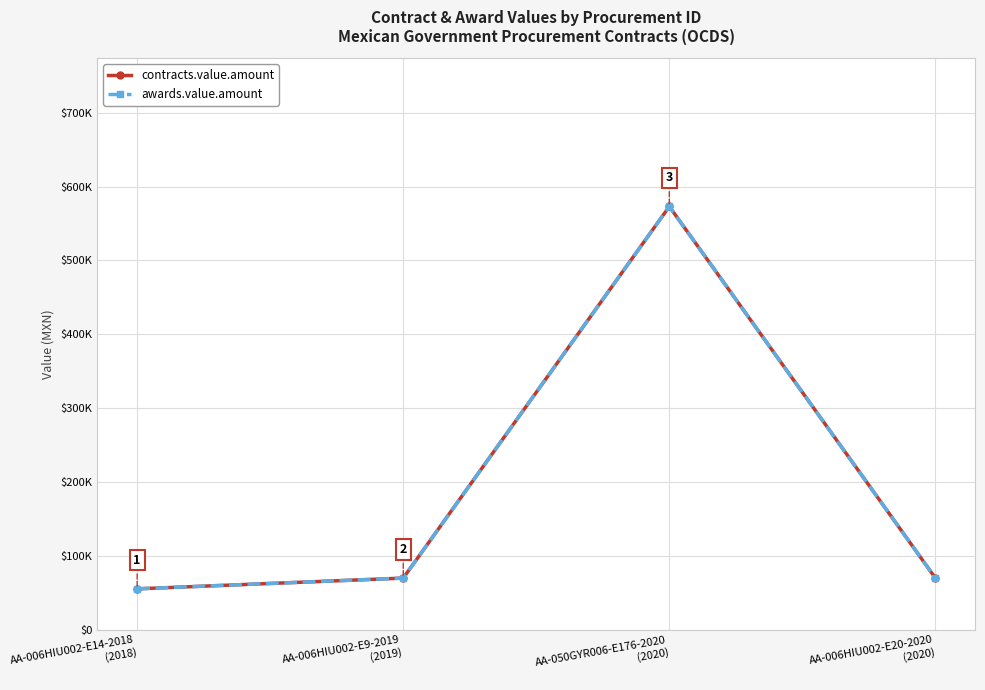

Read the awards.value.amount value at AA-006HIU002-E9-2019
(2019), to the nearest 50.

70000